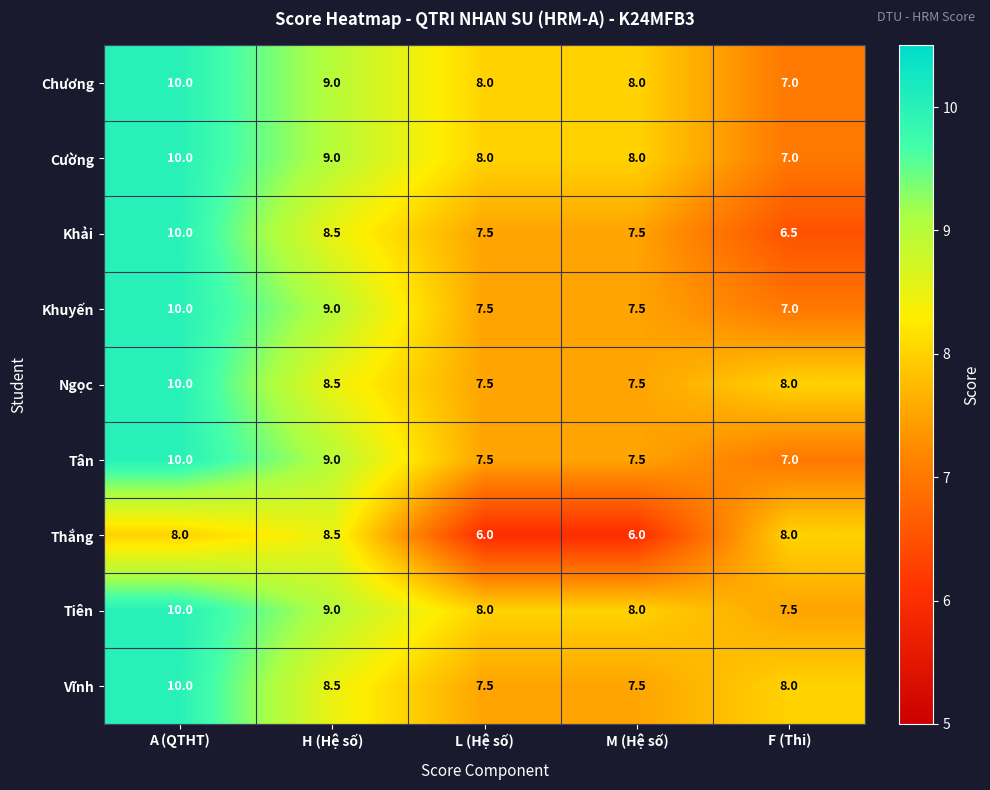

Which series has the widest spread of values?

Khải